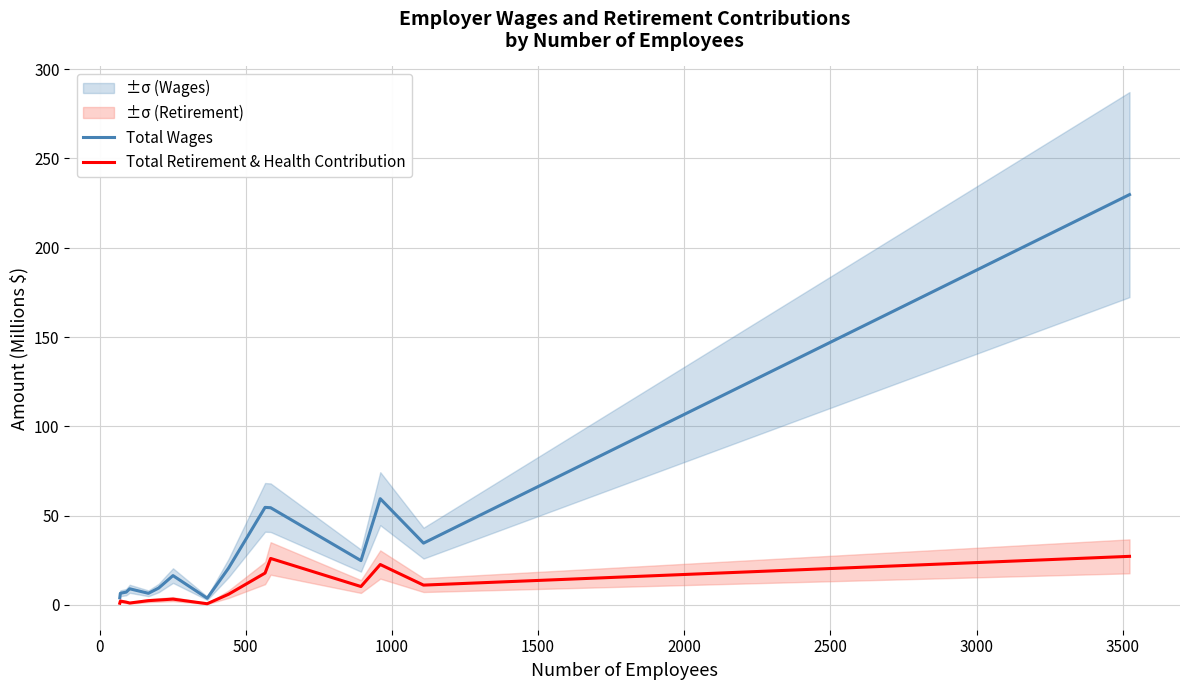

What are all the series names shown in the legend?

Total Wages, Total Retirement & Health Contribution